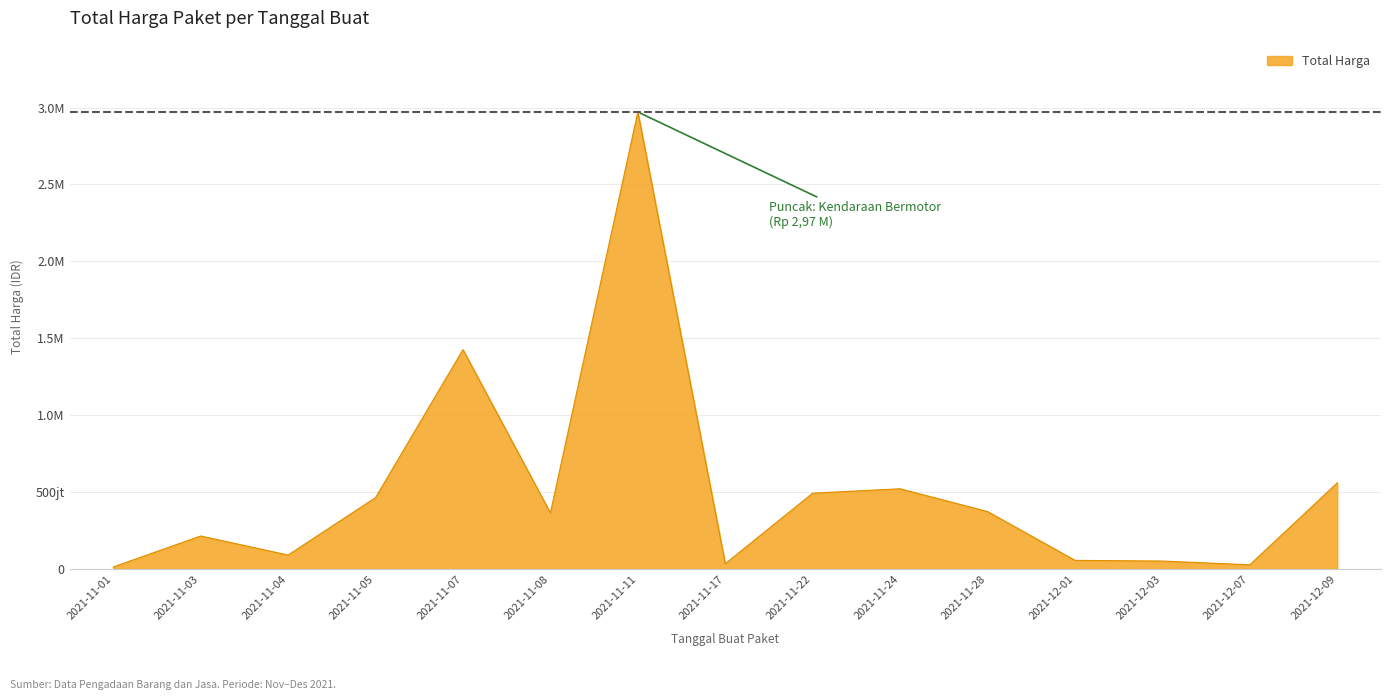

Approximately how many times larger is the value at 2021-11-11 compared to 2021-11-07?

2.1